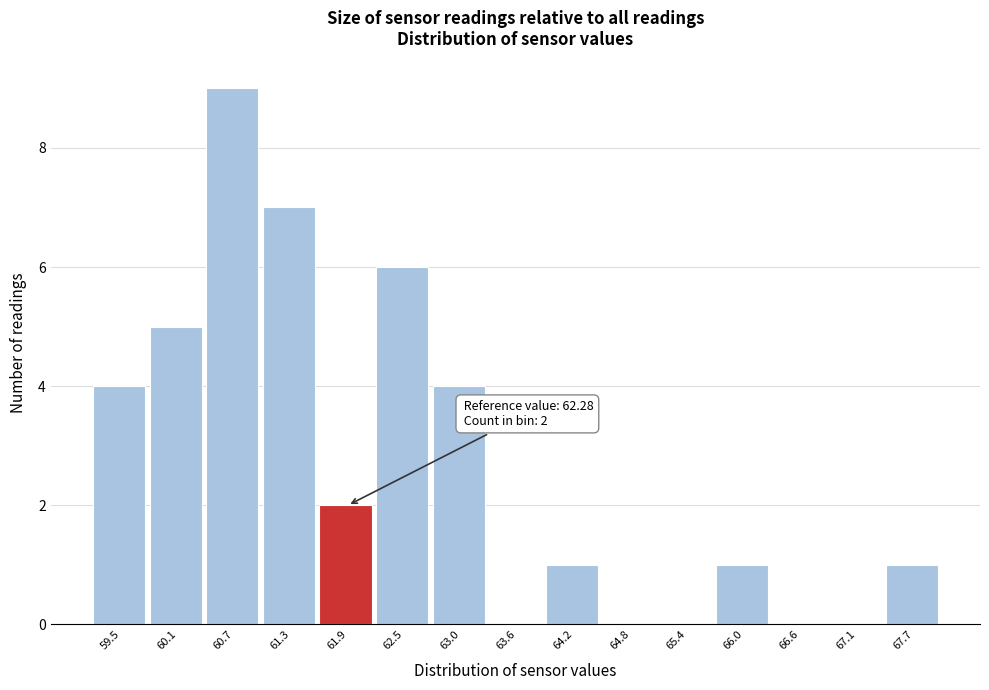

Reading right to left, extract all data points from this chart.

67.7=1	67.1=0	66.6=0	66.0=1	65.4=0	64.8=0	64.2=1	63.6=0	63.0=4	62.5=6	61.9=2	61.3=7	60.7=9	60.1=5	59.5=4